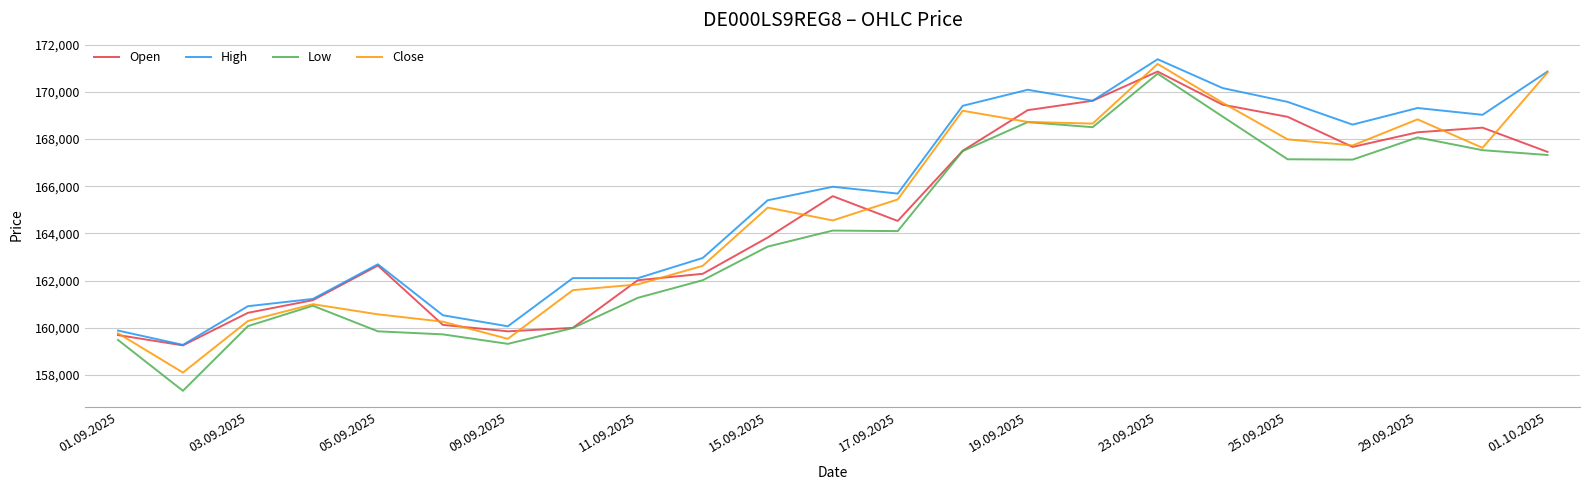

What is the sum of all Close values?

3790942